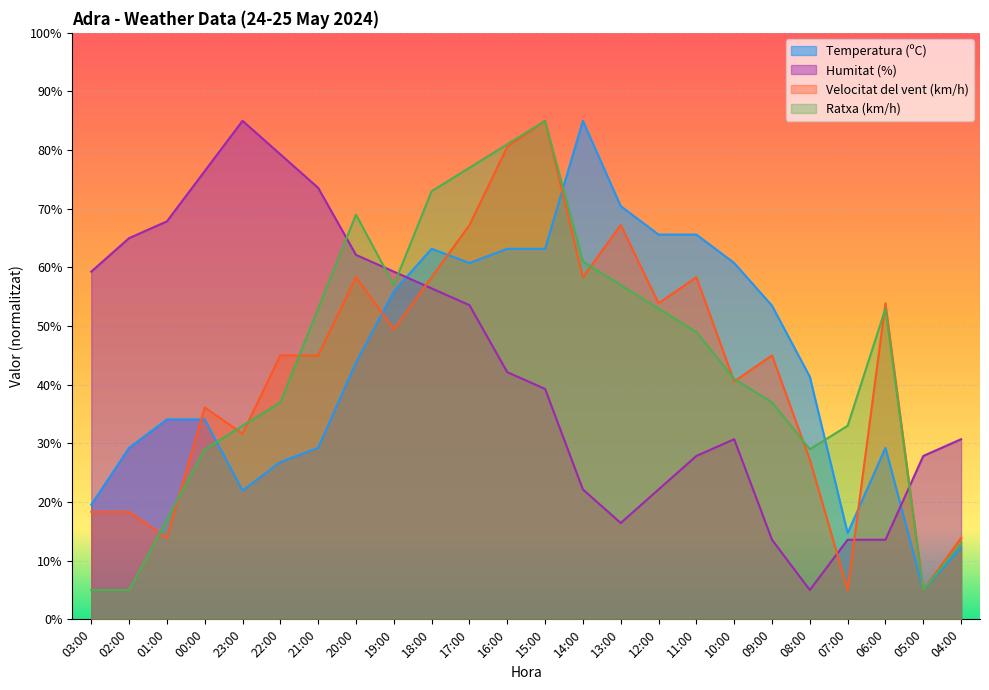

Which series ends up on top after the final intersection of Temperatura (ºC) and Humitat (%)?

Humitat (%)